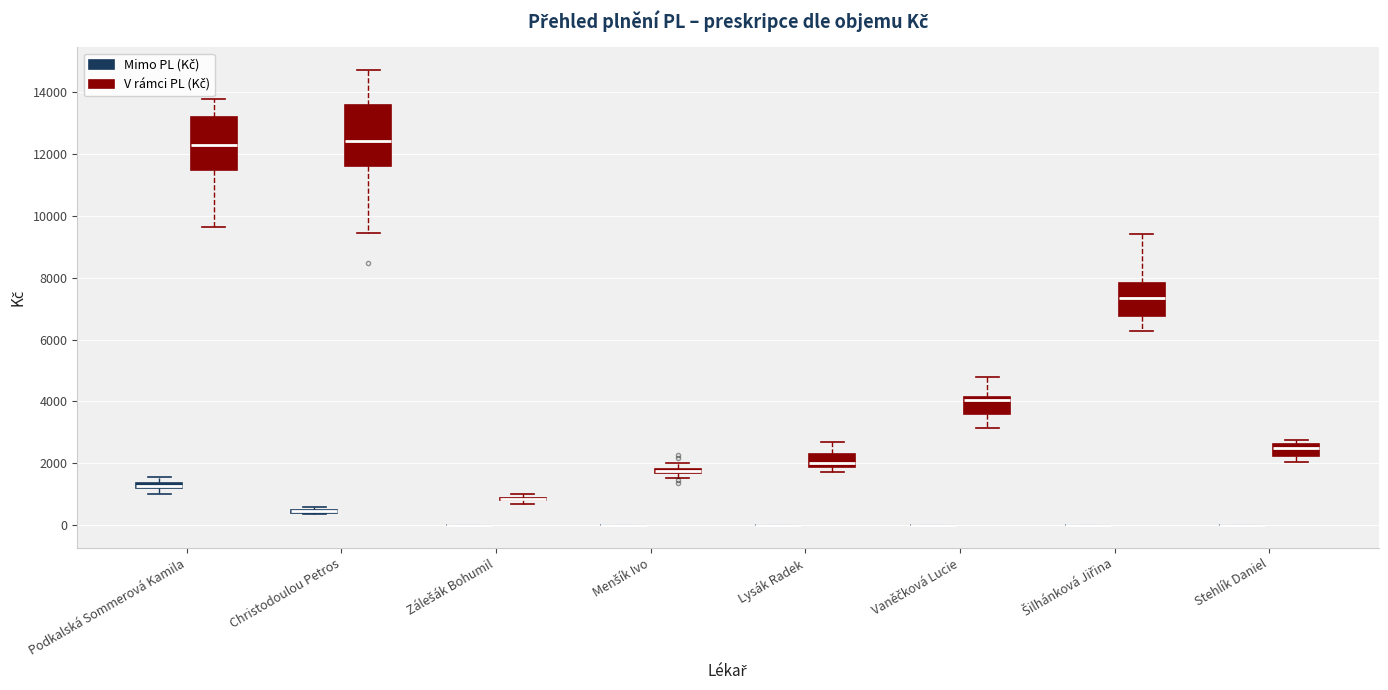

Which box is the tallest, from its lower edge to its upper edge?

Christodoulou Petros (V rámci PL (Kč))